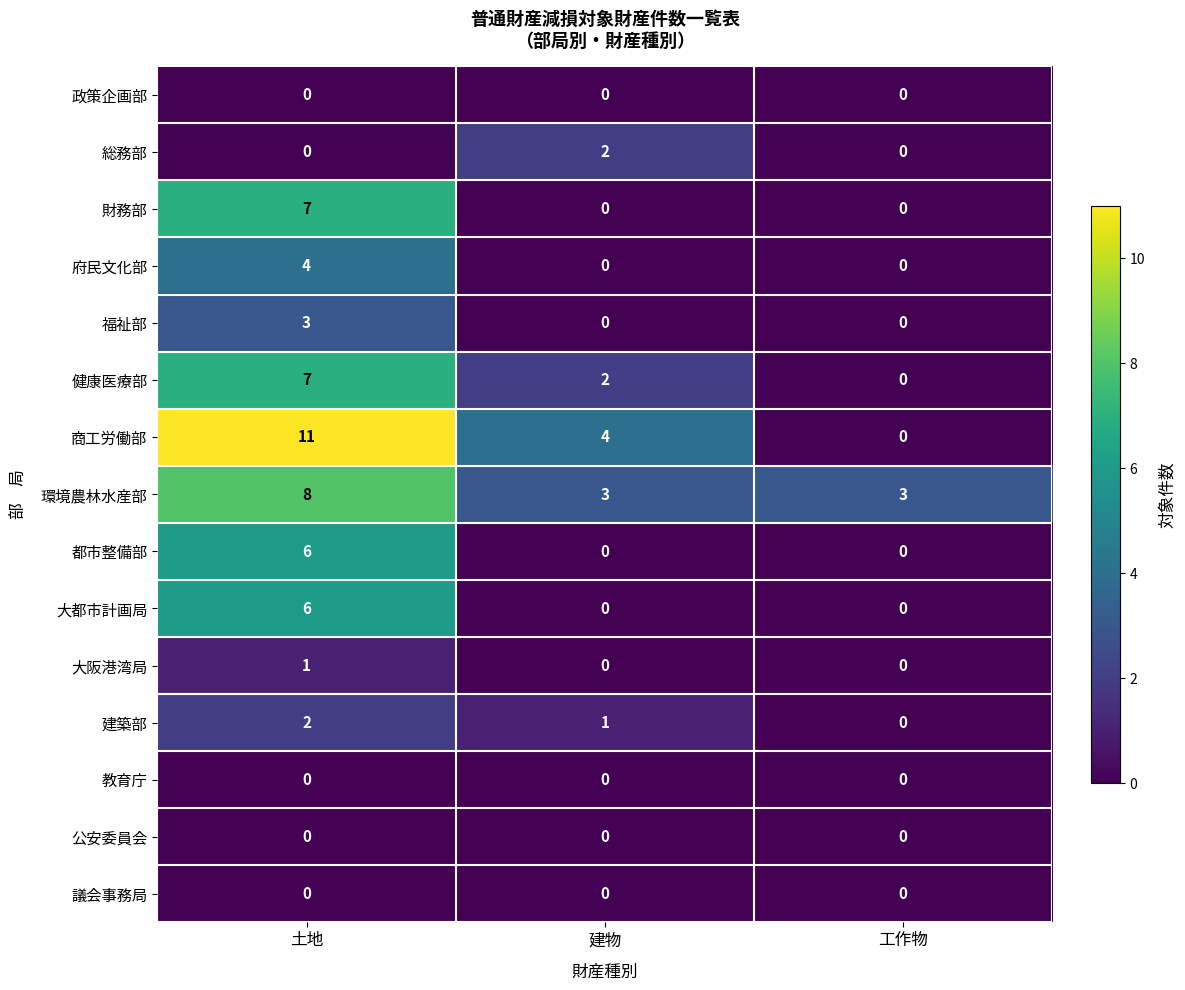

At how many categories does at least one series exceed 7?

1